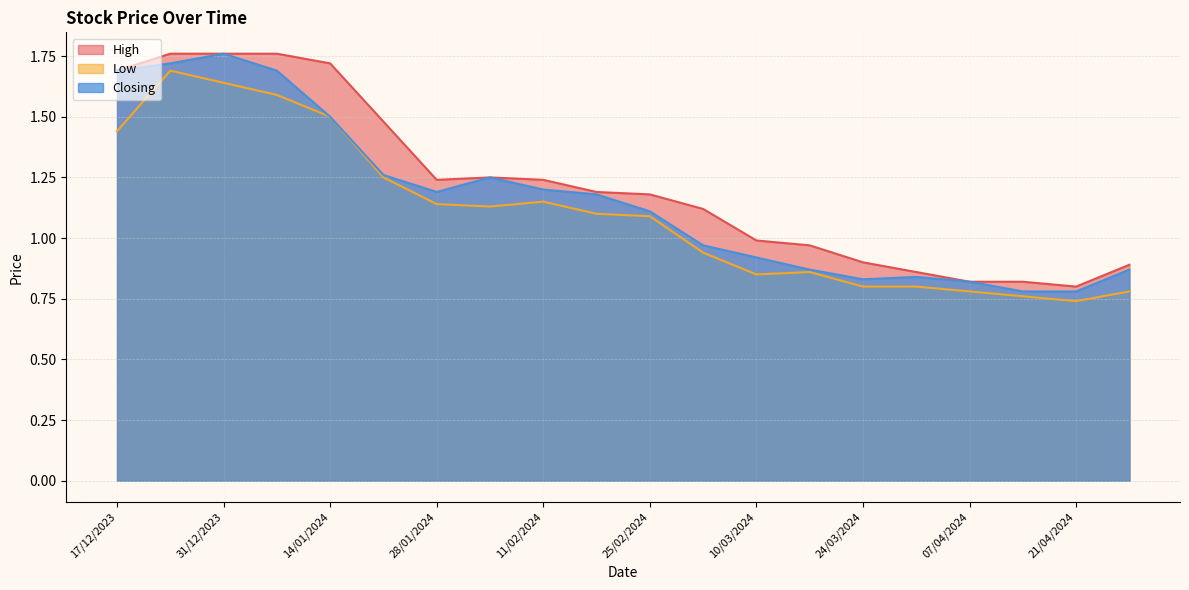

What is the difference between the highest and lowest values at 21/01/2024?

0.2